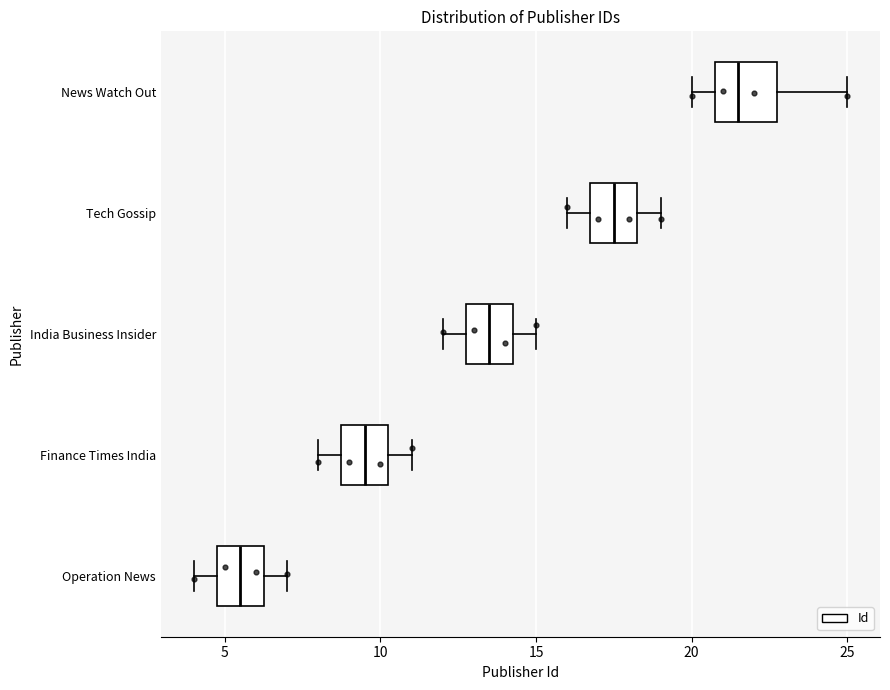

Comparing the boxes themselves (not the whiskers), which one is the widest?

News Watch Out